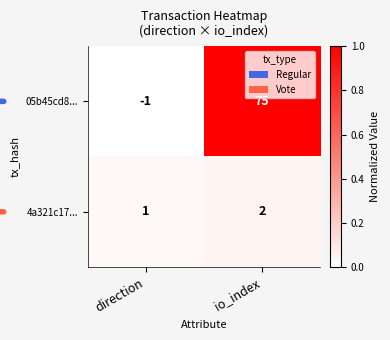

At which category does the chart reach its minimum across all series?

direction